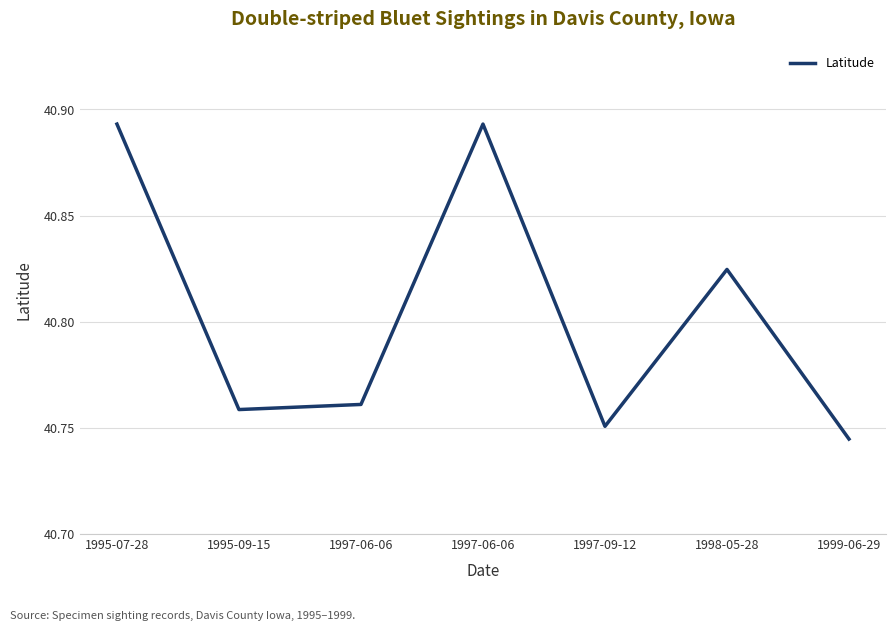

What is the sum of the values at 1997-06-06 and 1997-06-06?

81.7